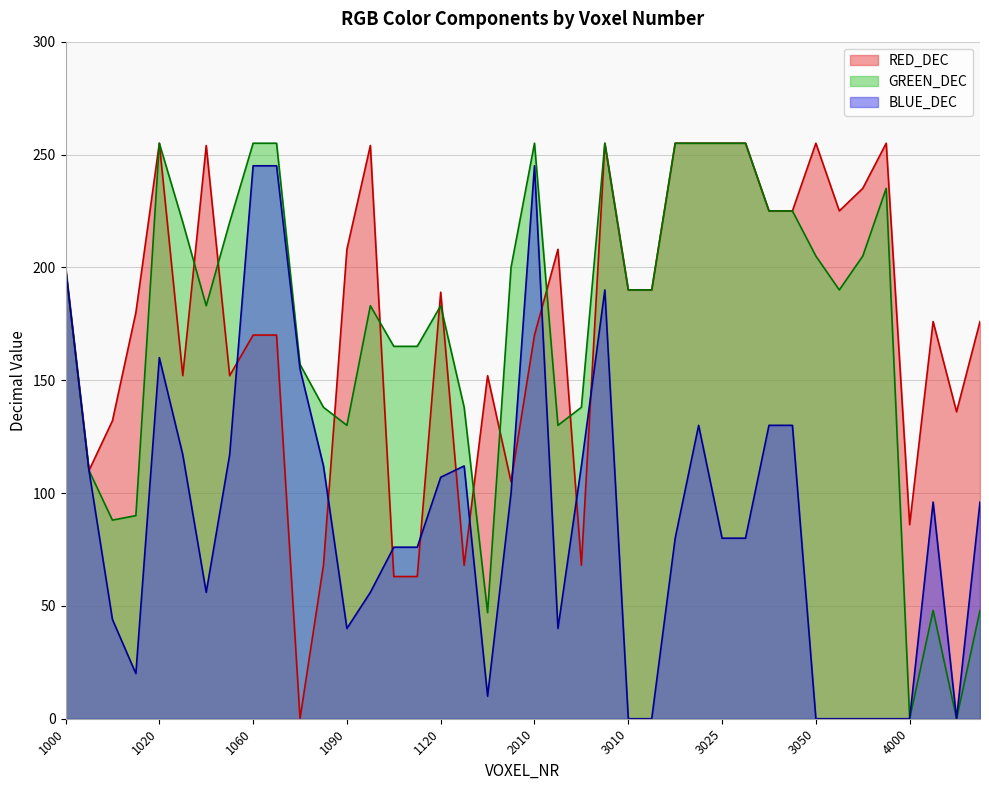

How many categories are shown in the chart?

40